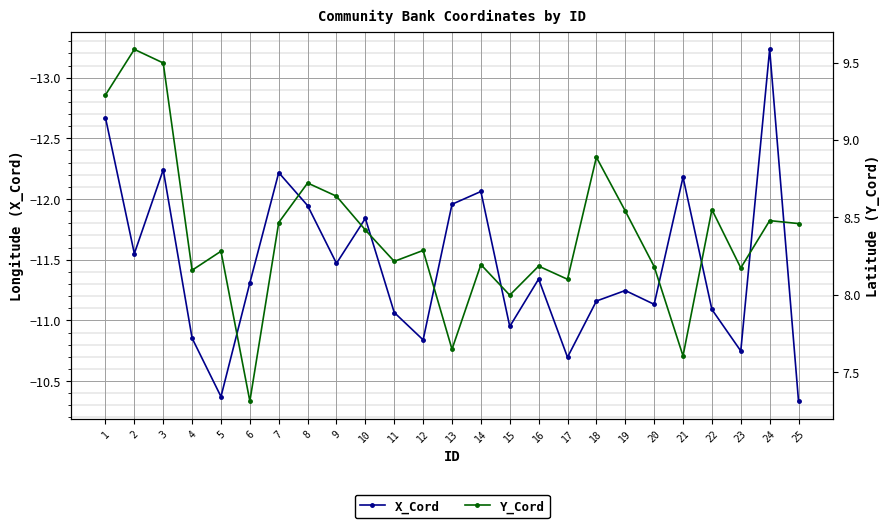

True or false: Y_Cord has more than 0 interior local peaks.

True